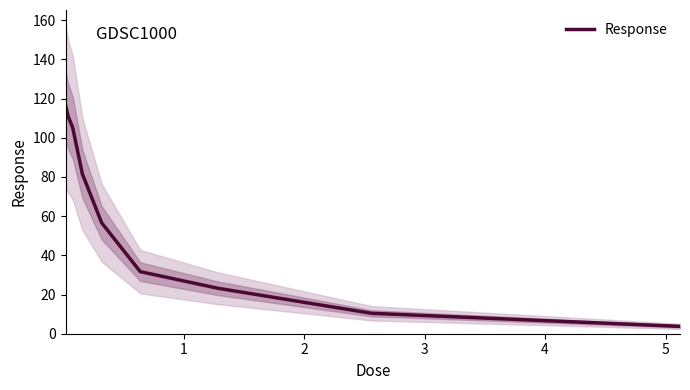

The value at 8 is 5.0. True or false?

False